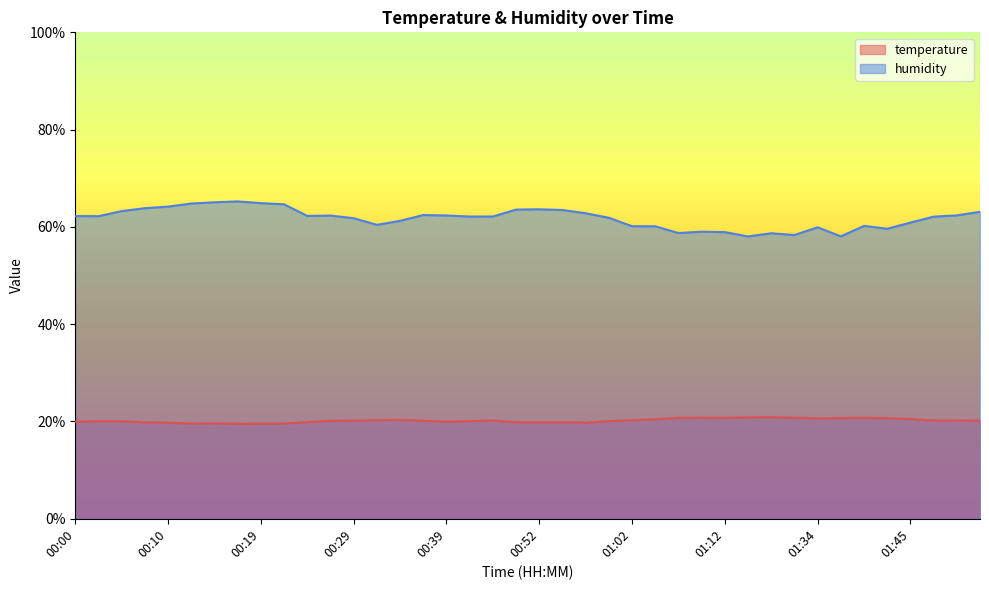

Which series has the widest spread of values?

humidity